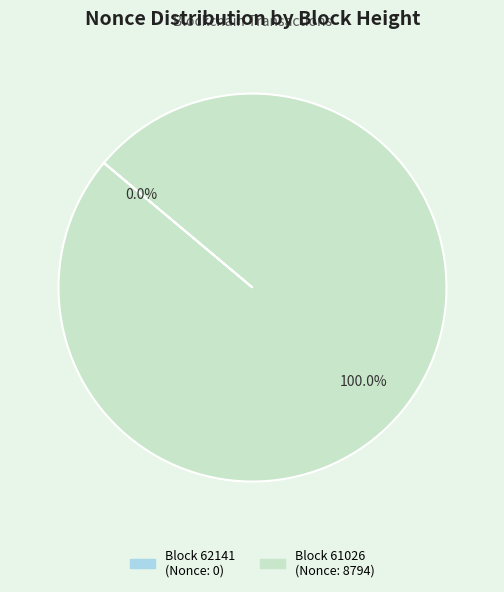

Combined, do 62141 and 61026 account for over 50%?

Yes